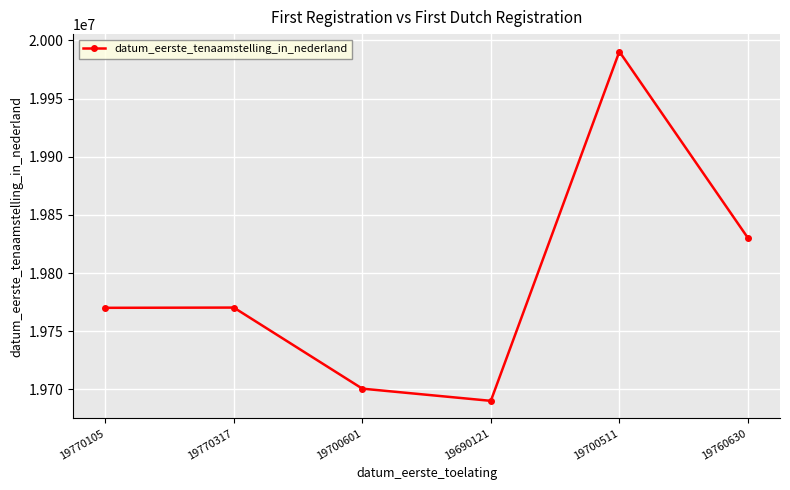

Count the number of categories in the chart.

6